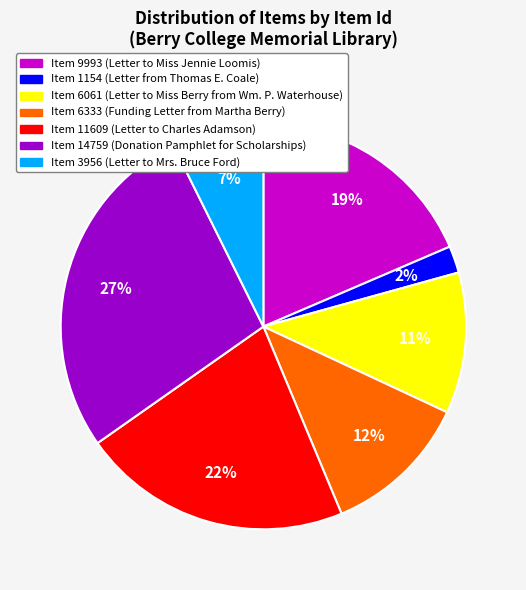

True or false: Item 14759 accounts for 27% of the total.

True